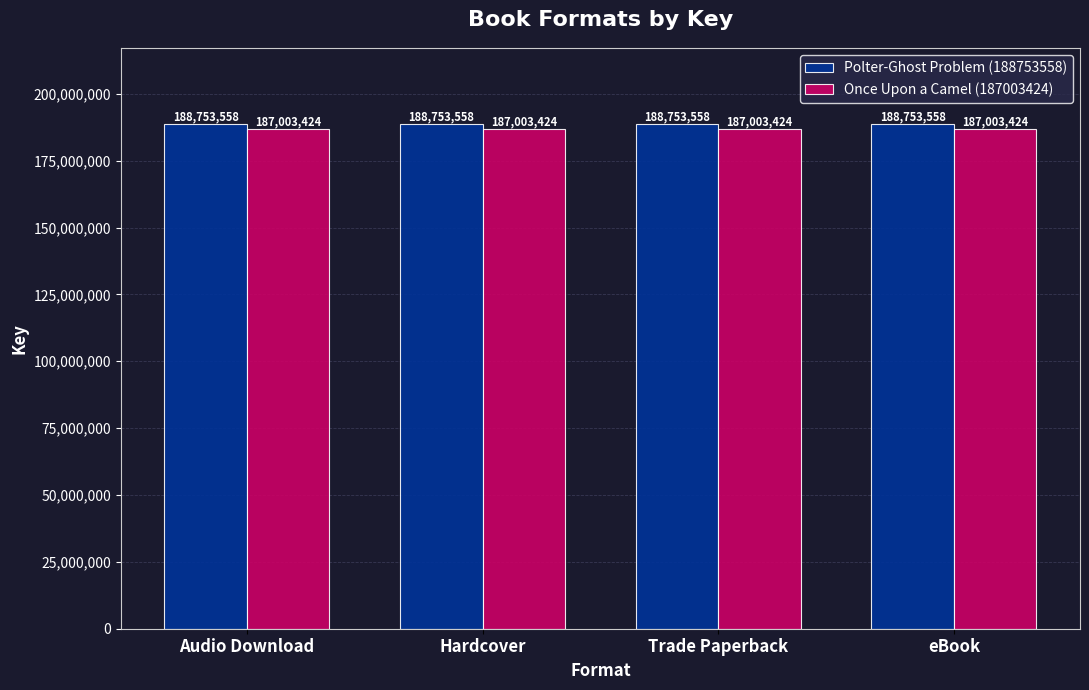

What is the maximum value shown in the chart?

188753558